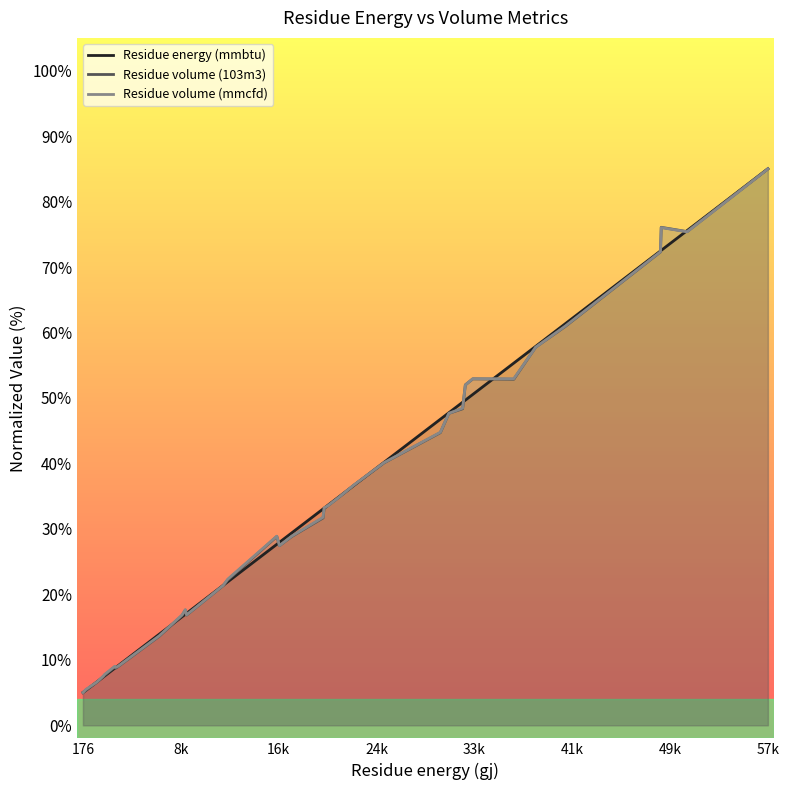

Does the chart have visible grid lines?

No